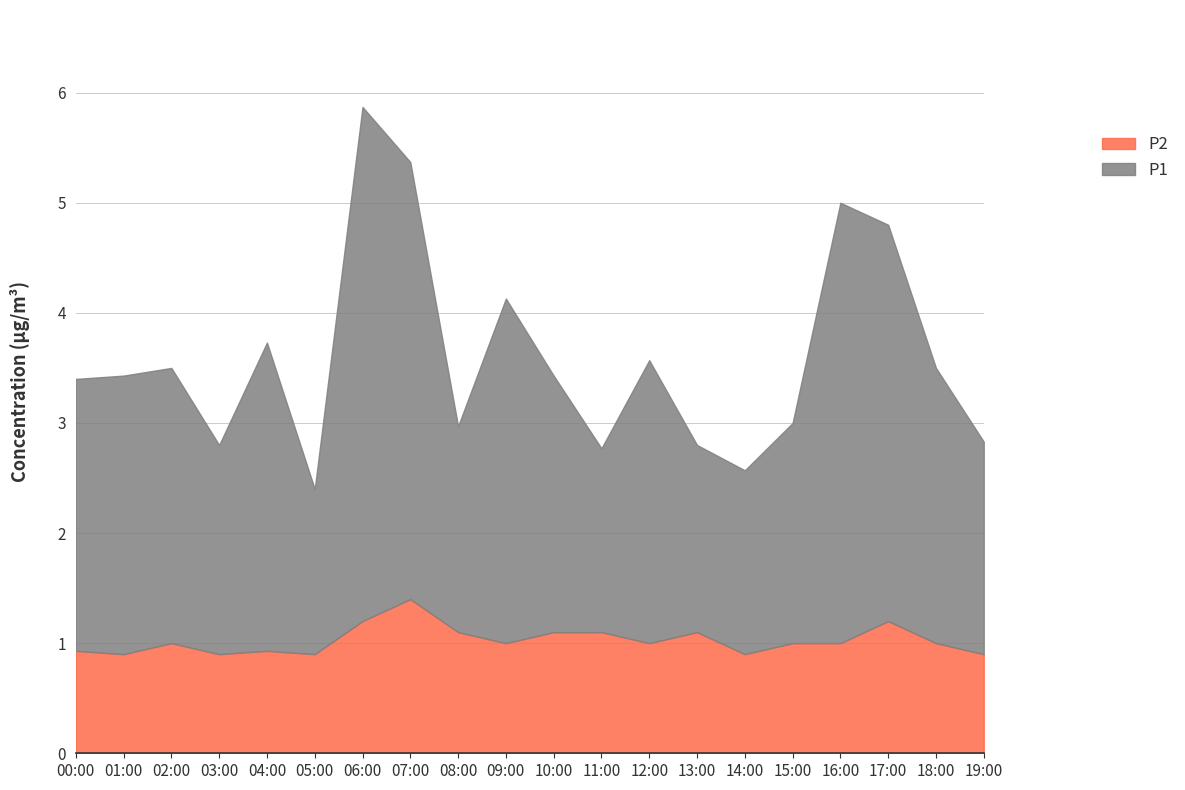

Which category has the highest value across all series?

06:00